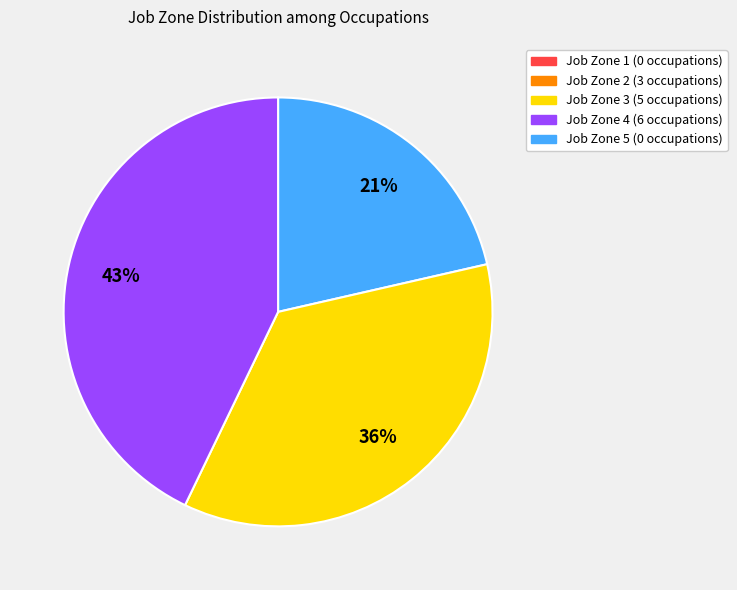

To the nearest percent, what is the average slice percentage?

33%